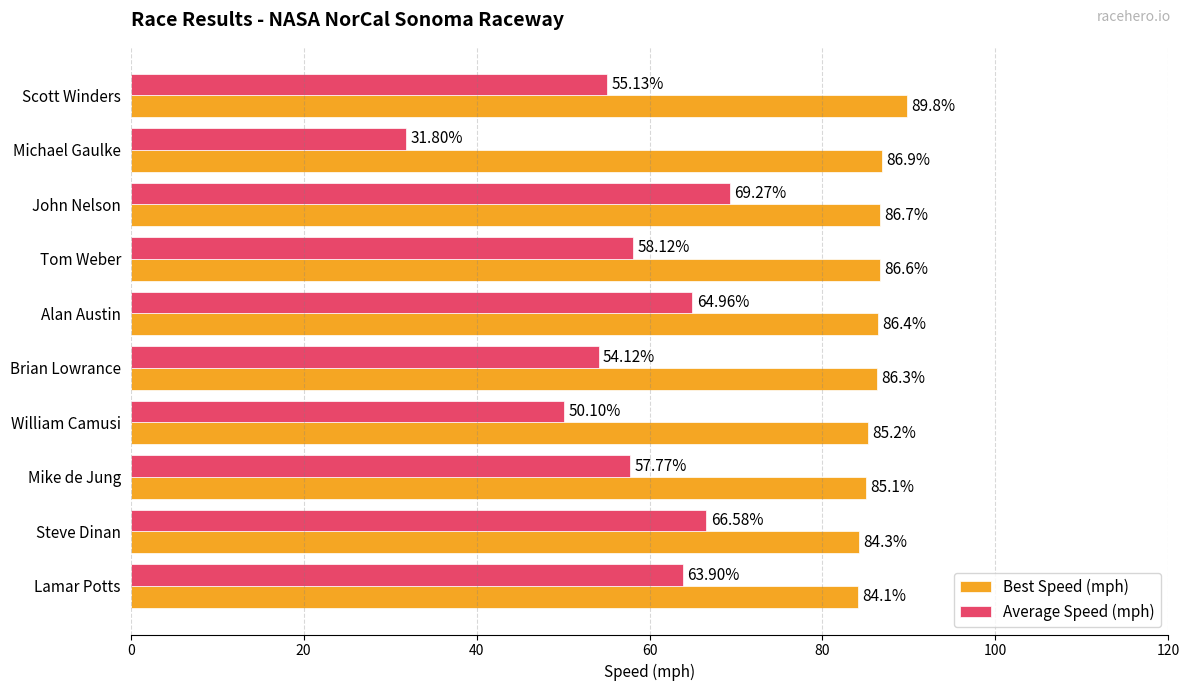

At which category is the sum across all series the highest?

John Nelson